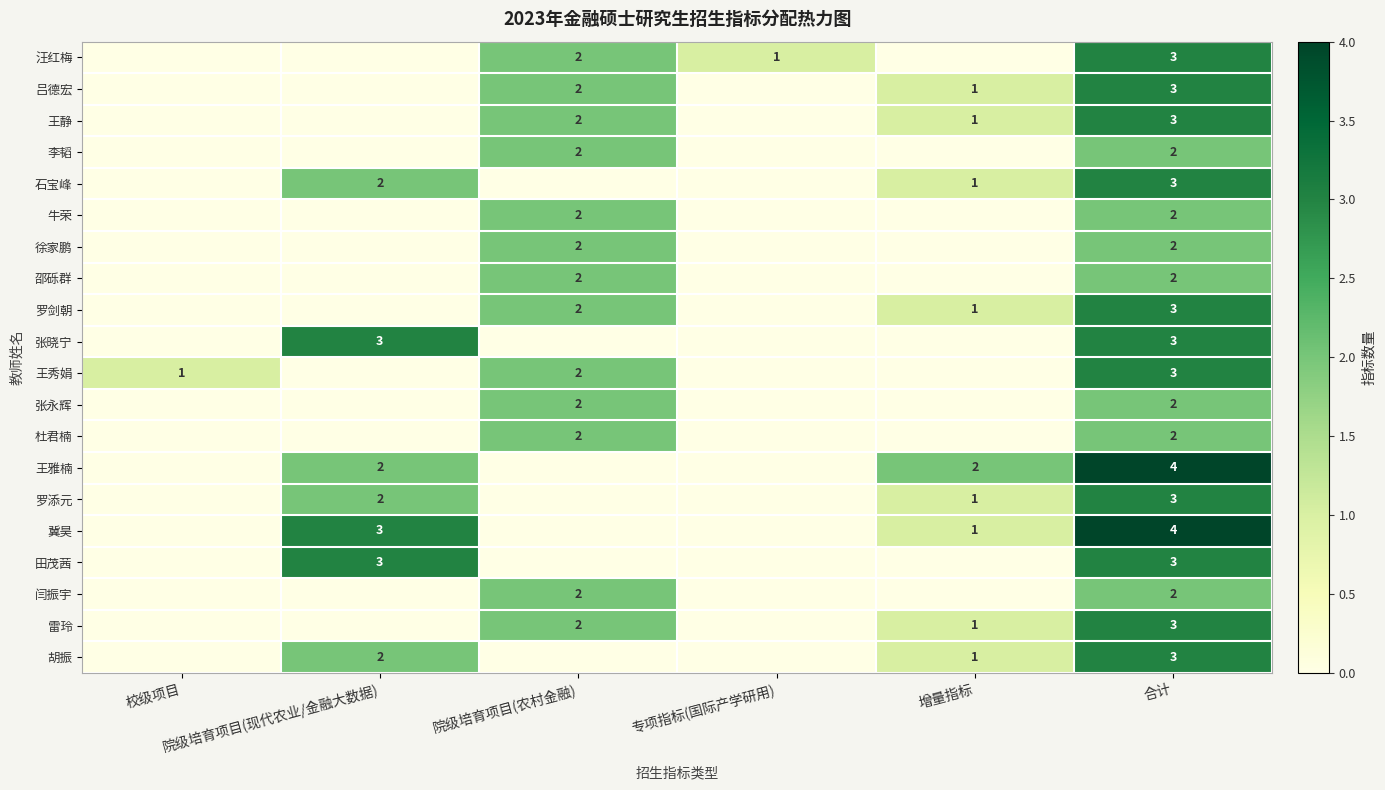

True or false: 汪红梅 has a value of 3 at 院级培育项目(农村金融).

False